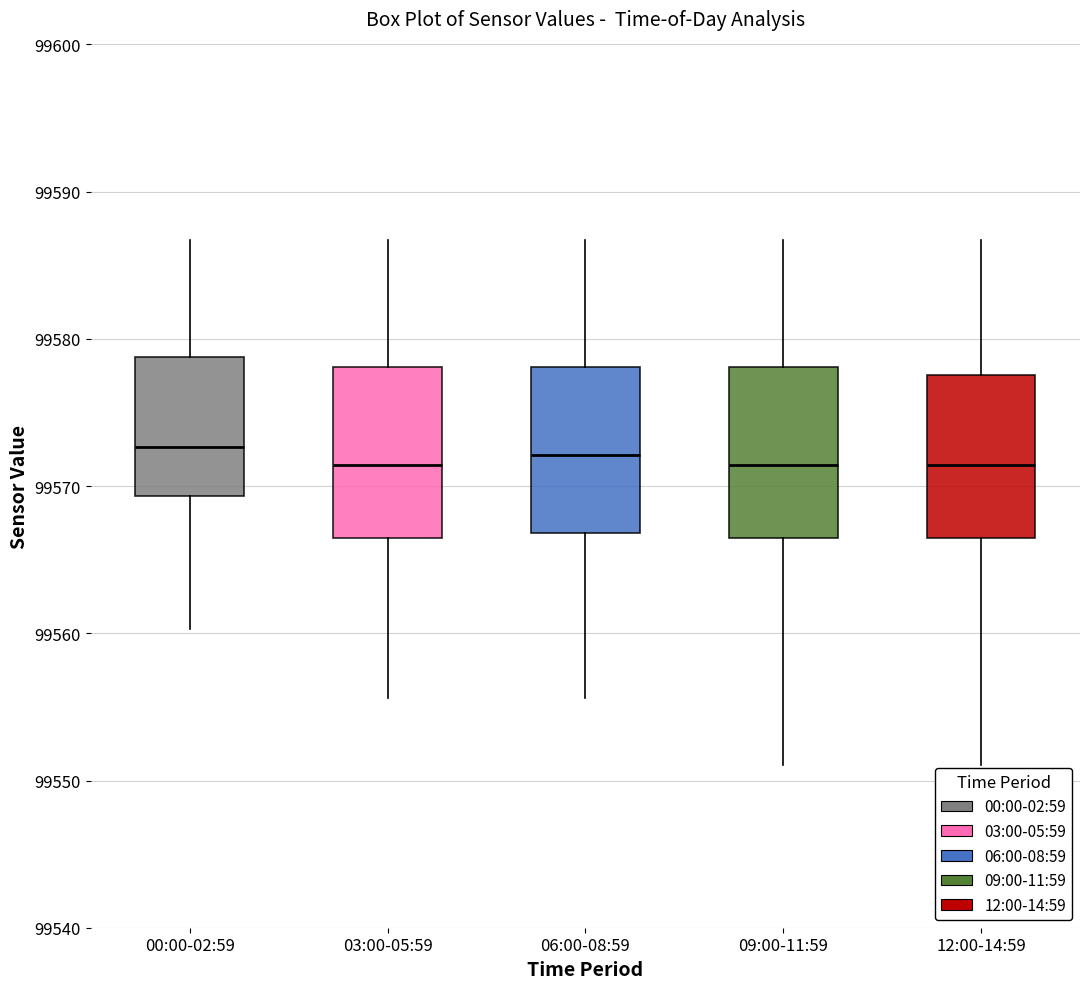

Reading left to right, read every box against the y-axis: the position of its median line, the range the box covers, and the ends of its whiskers. The values are not printed on the chart, so give them approximately, as read against the axis.

00:00-02:59: median 99573, box 99569 to 99579, whiskers 99560 to 99587
03:00-05:59: median 99571, box 99567 to 99578, whiskers 99556 to 99587
06:00-08:59: median 99572, box 99567 to 99578, whiskers 99556 to 99587
09:00-11:59: median 99571, box 99567 to 99578, whiskers 99551 to 99587
12:00-14:59: median 99571, box 99567 to 99578, whiskers 99551 to 99587